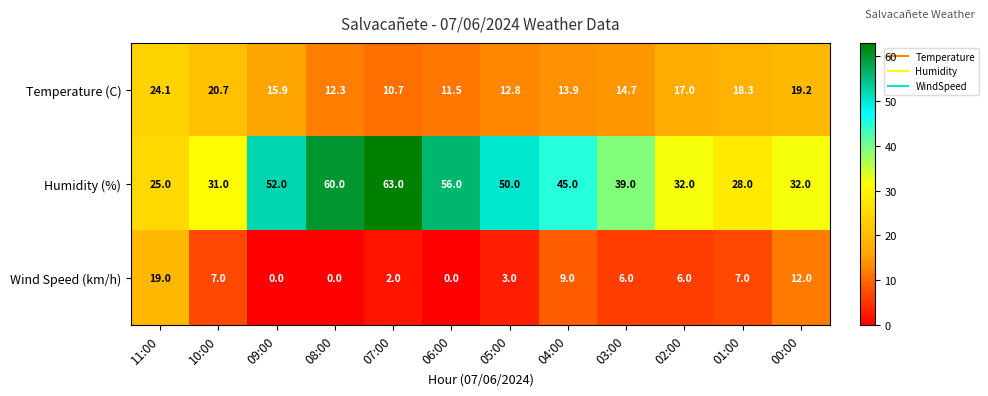

What is the difference between the maximum and minimum values in the Humidity (%) series?

38.0